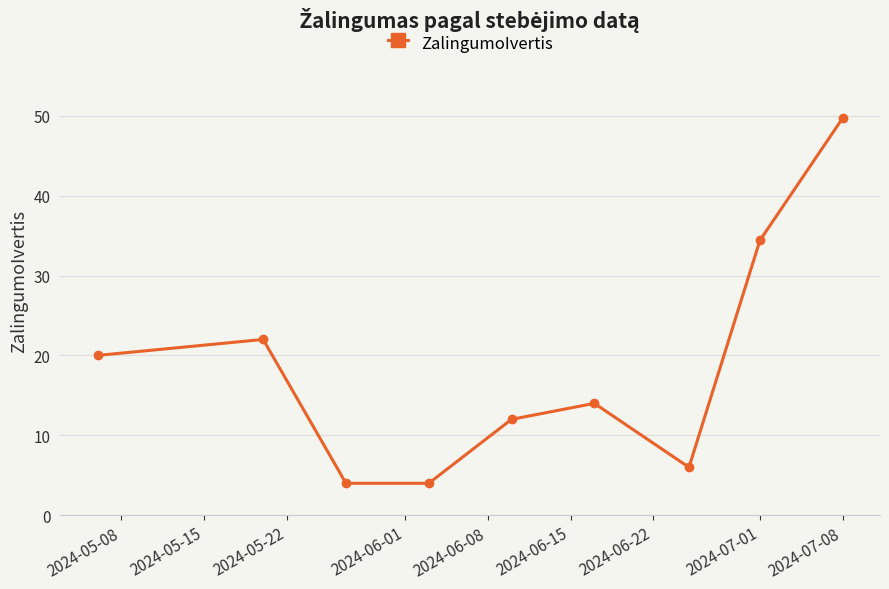

True or false: the data has more than 0 interior local peaks.

True